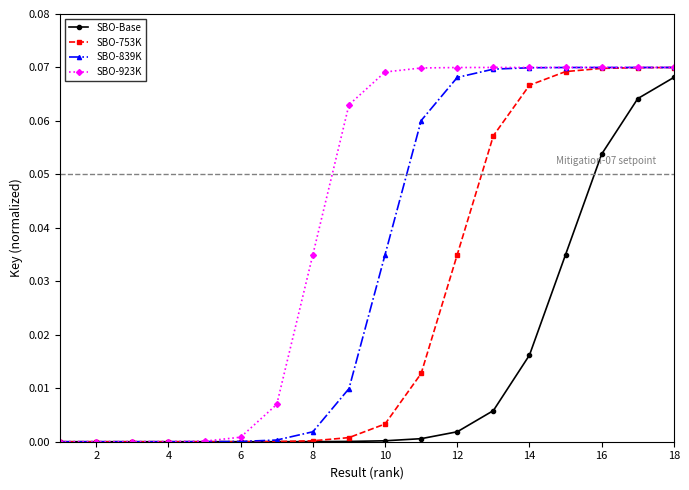

Rank the series by their average value, from highest to lowest.

SBO-923K, SBO-839K, SBO-753K, SBO-Base